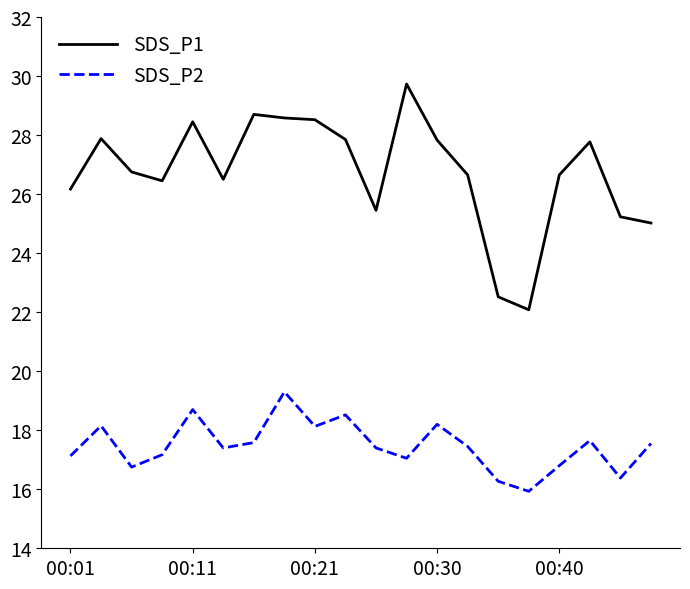

Which series has the largest total across all categories?

SDS_P1